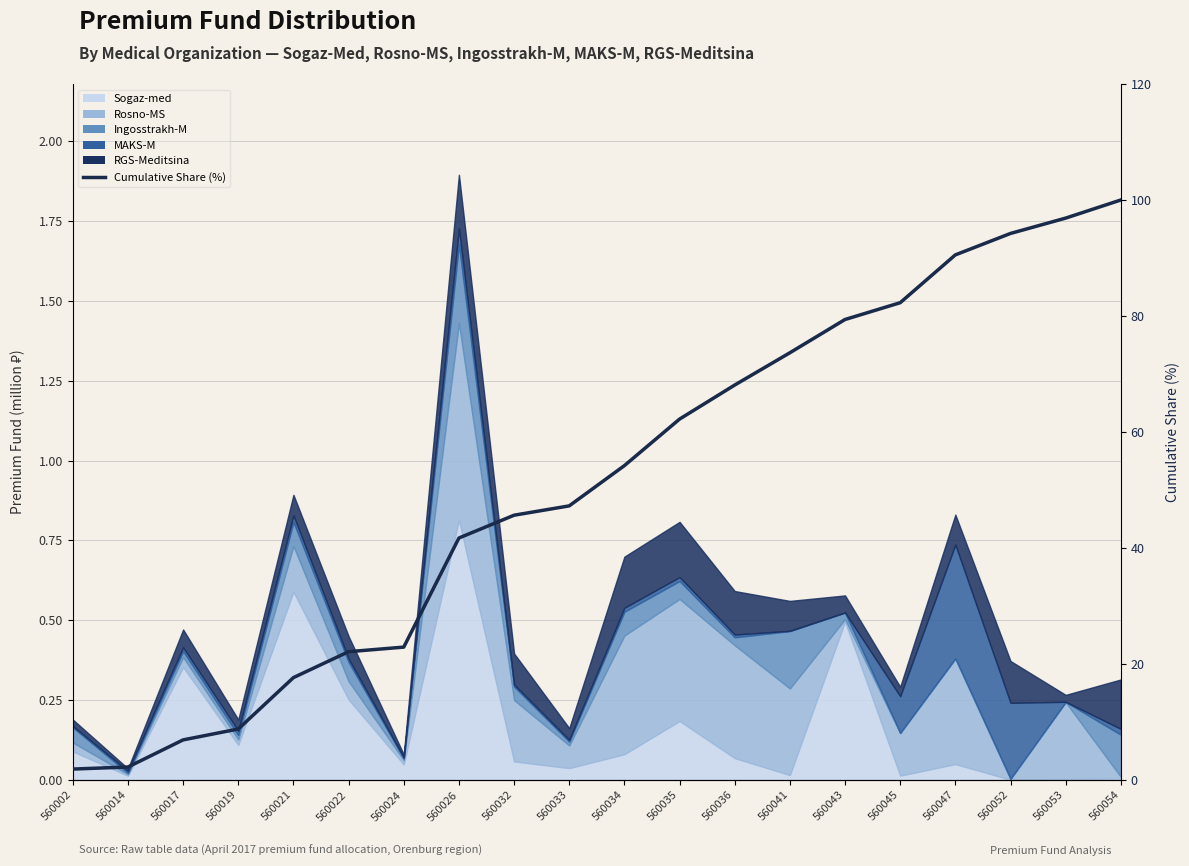

What is the value of the 4th point from the left?

8.8